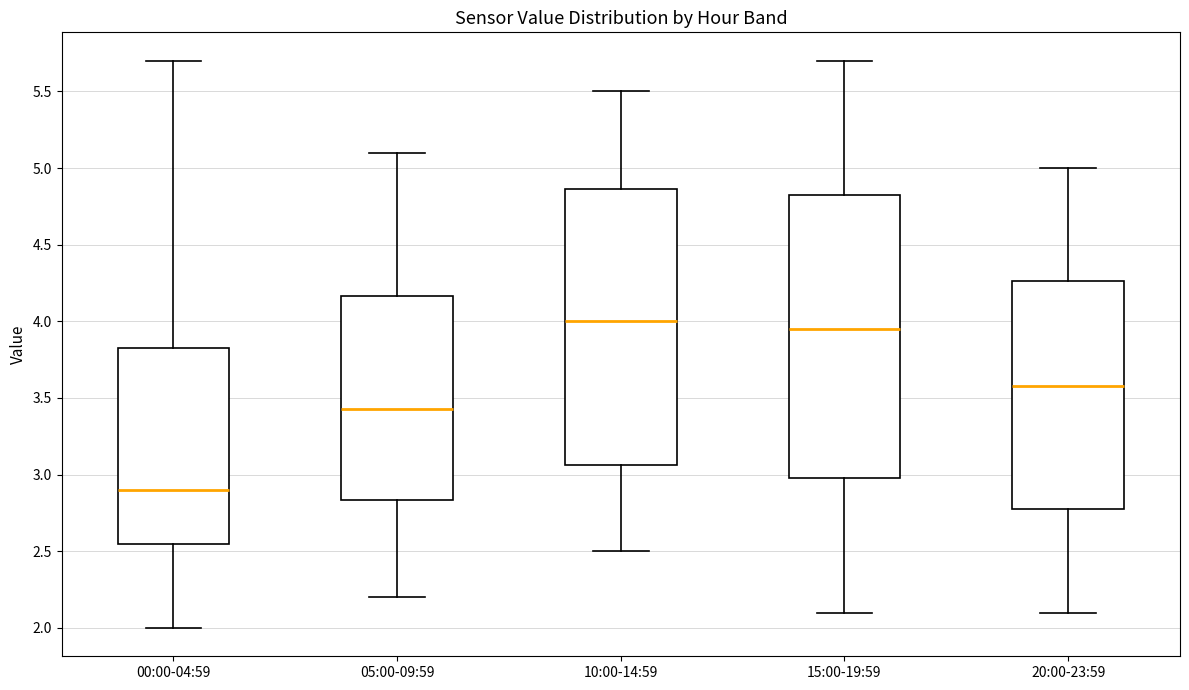

Which box has the lowest median line?

00:00-04:59